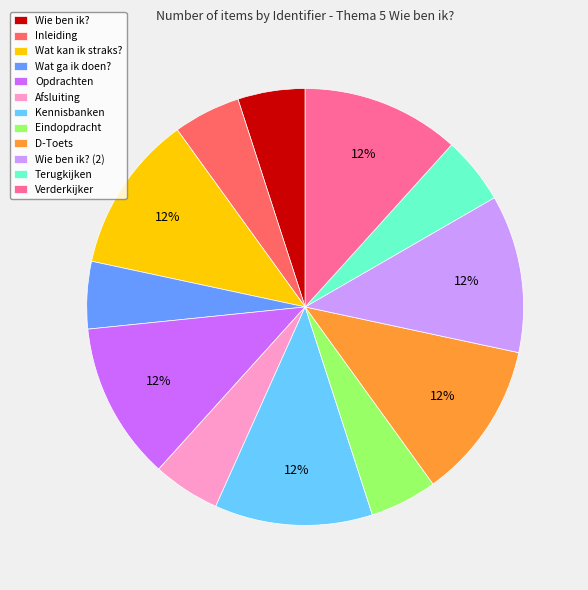

Combined, do Afsluiting and Kennisbanken account for over 50%?

No